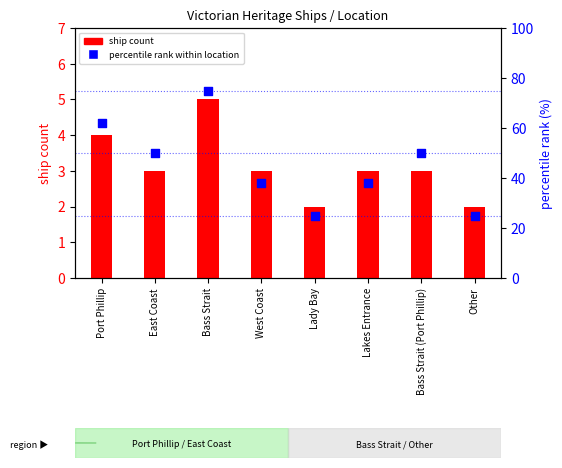

Which series has the largest total across all categories?

percentile rank within location